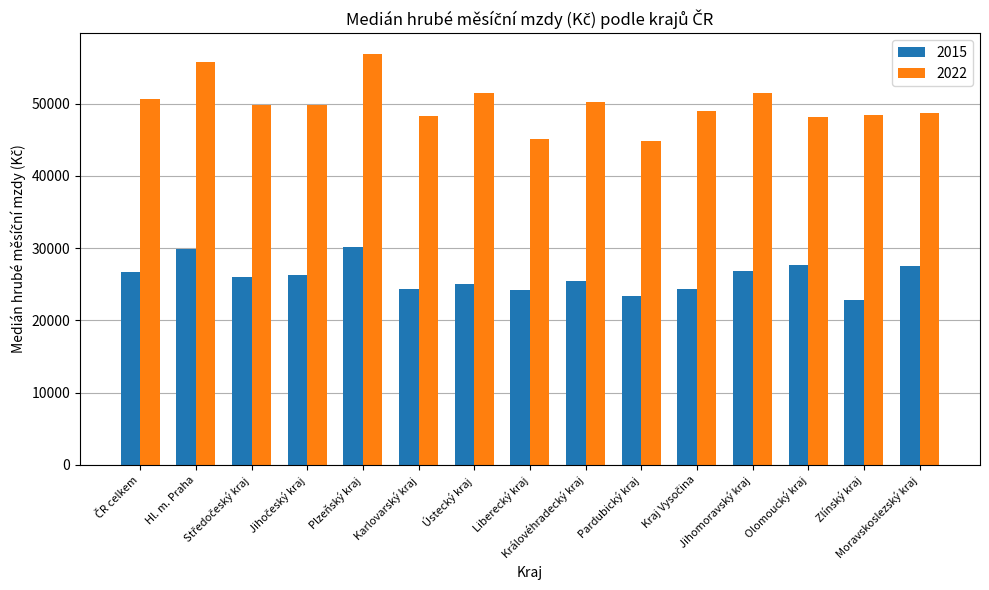

List the series in order of their overall mean, lowest first.

2015, 2022